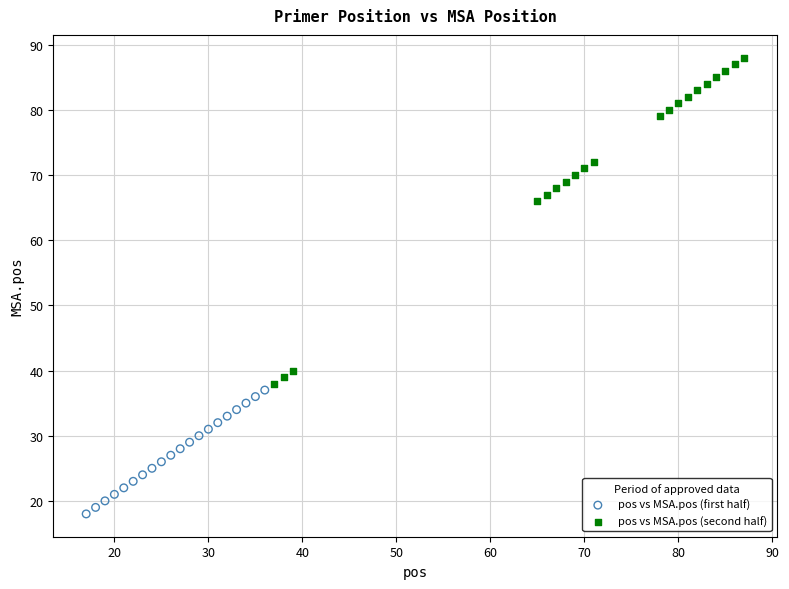

Which series contains the highest Y value?

pos vs MSA.pos (second half)